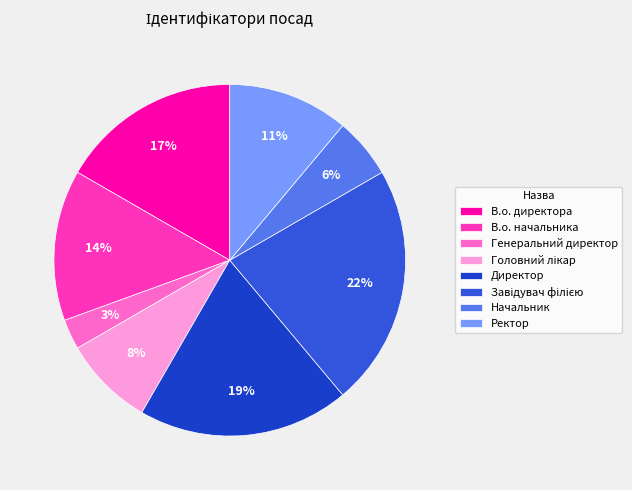

How many segments does this pie chart have?

8